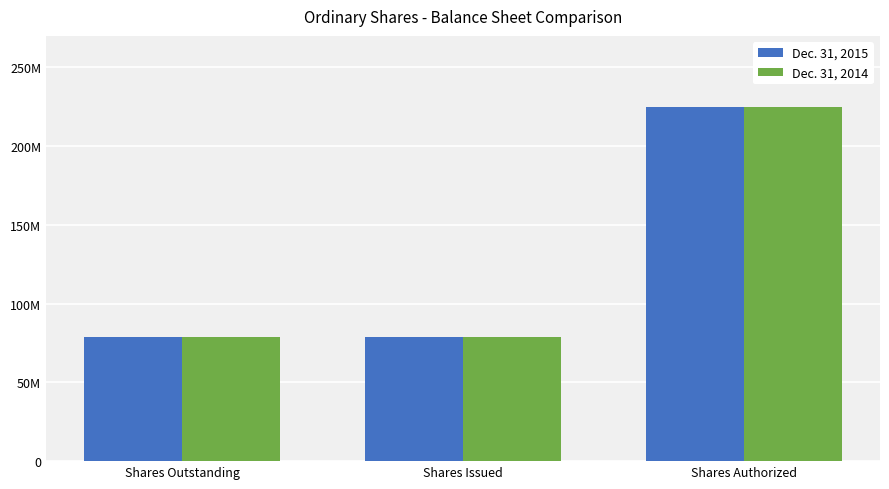

What value does the Dec. 31, 2014 series have at Shares Outstanding?

79055053